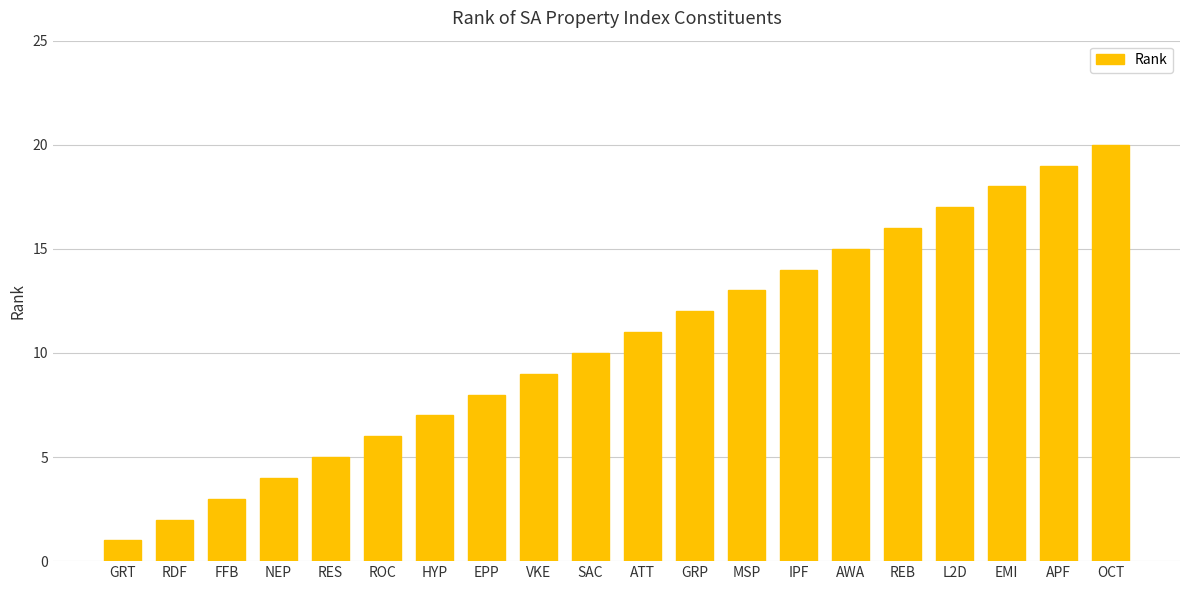

The value at GRT is 2. True or false?

False